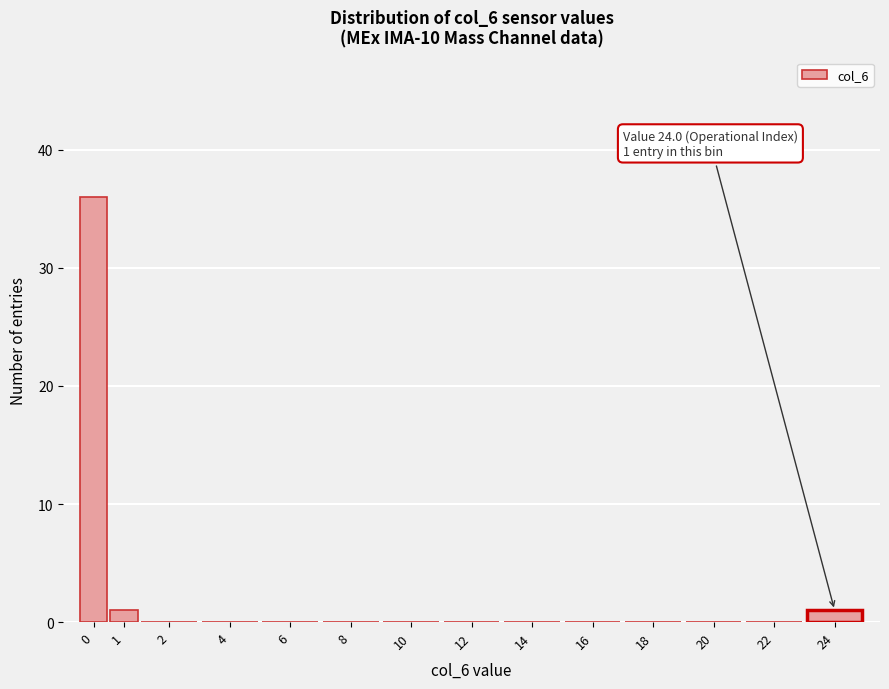

Reading left to right, extract all data points from this chart.

0=36	1=1	2=0	4=0	6=0	8=0	10=0	12=0	14=0	16=0	18=0	20=0	22=0	24=1